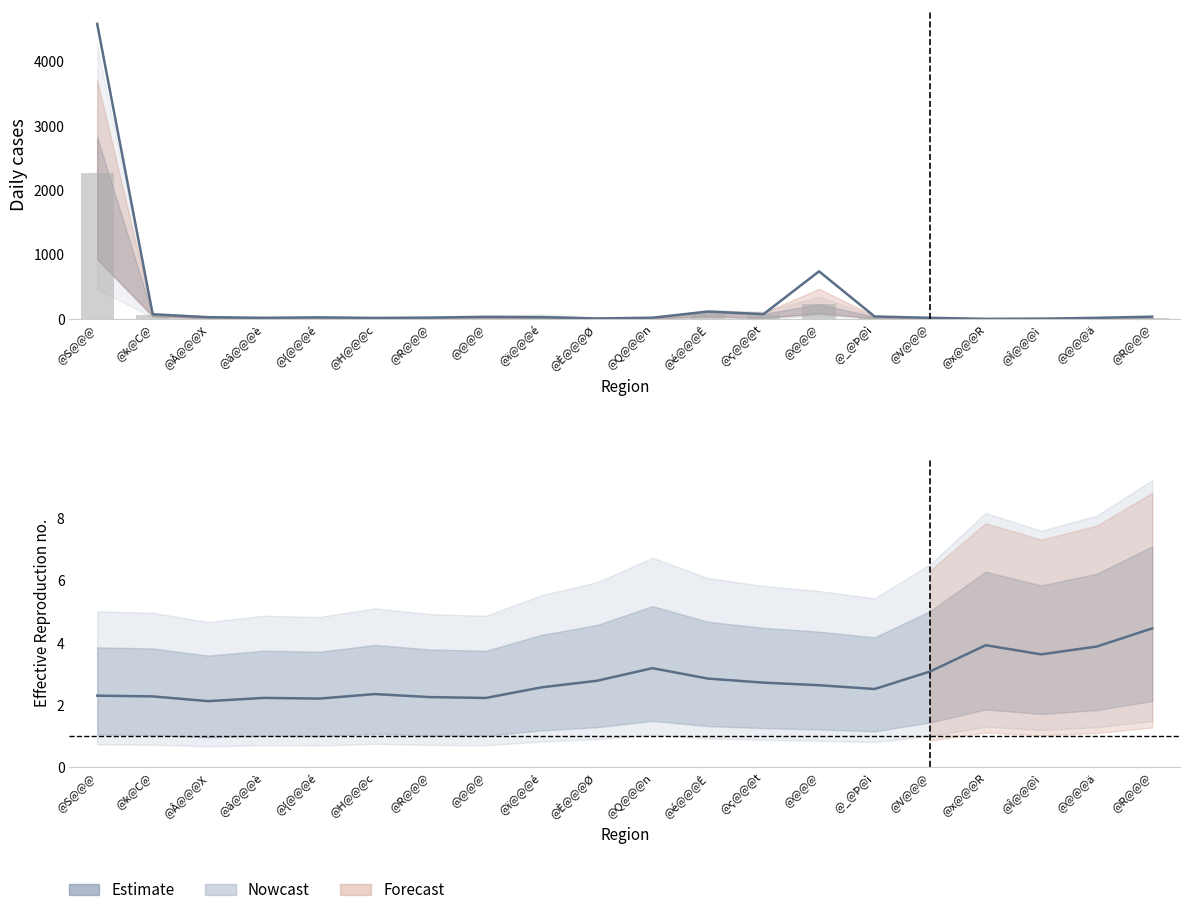

How many bars are there in total?

20